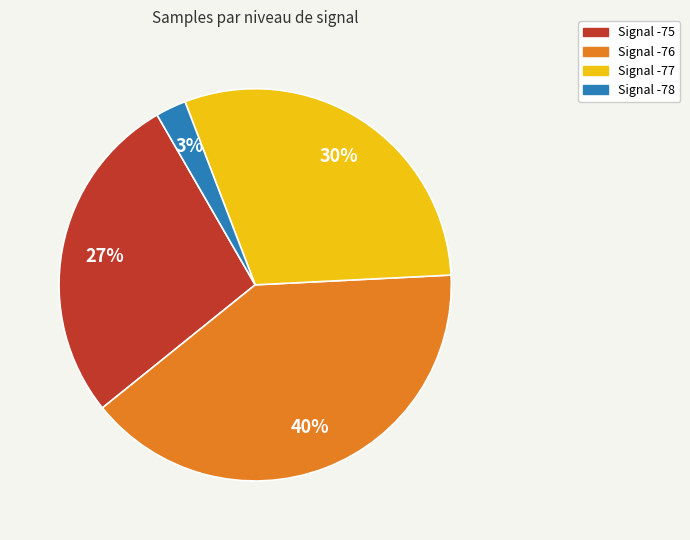

To the nearest percent, what is the difference between the largest and smallest slice percentages?

37%